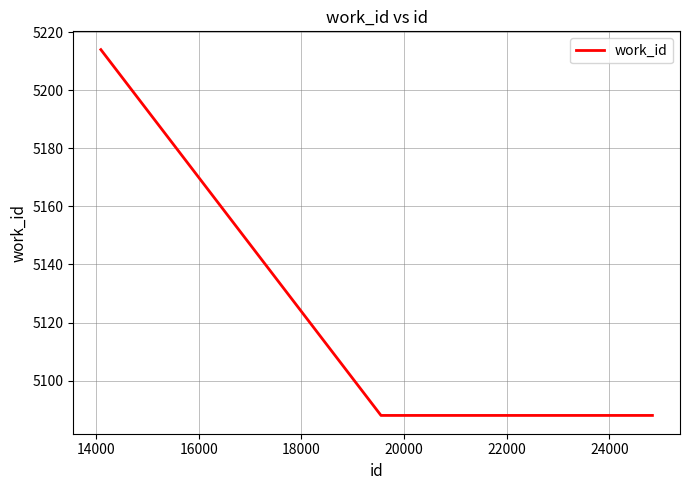

What is the sum of all values?

15390